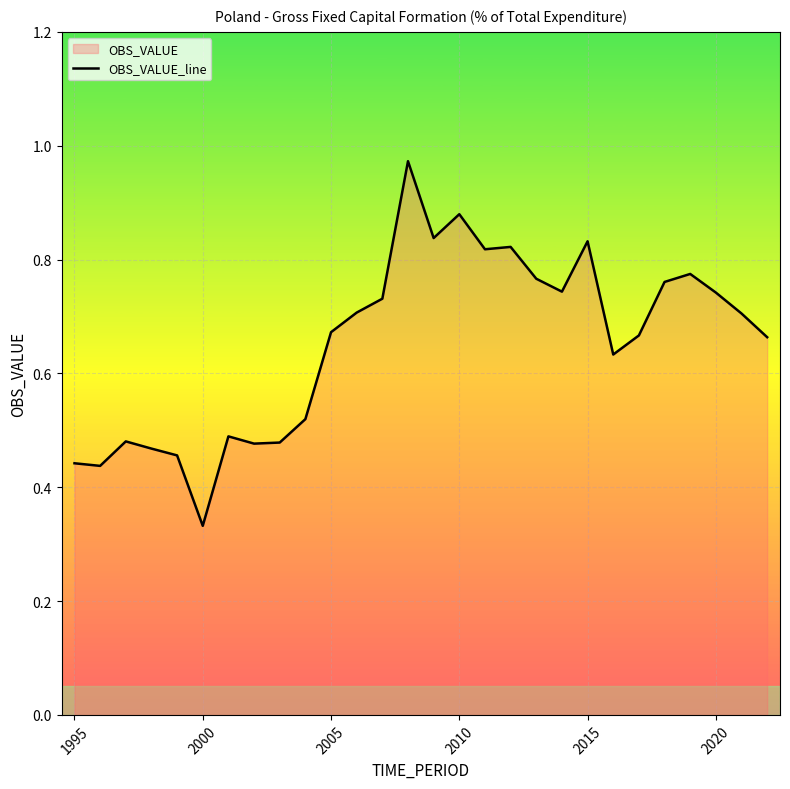

True or false: the data shows 0.5 at 2000.

False